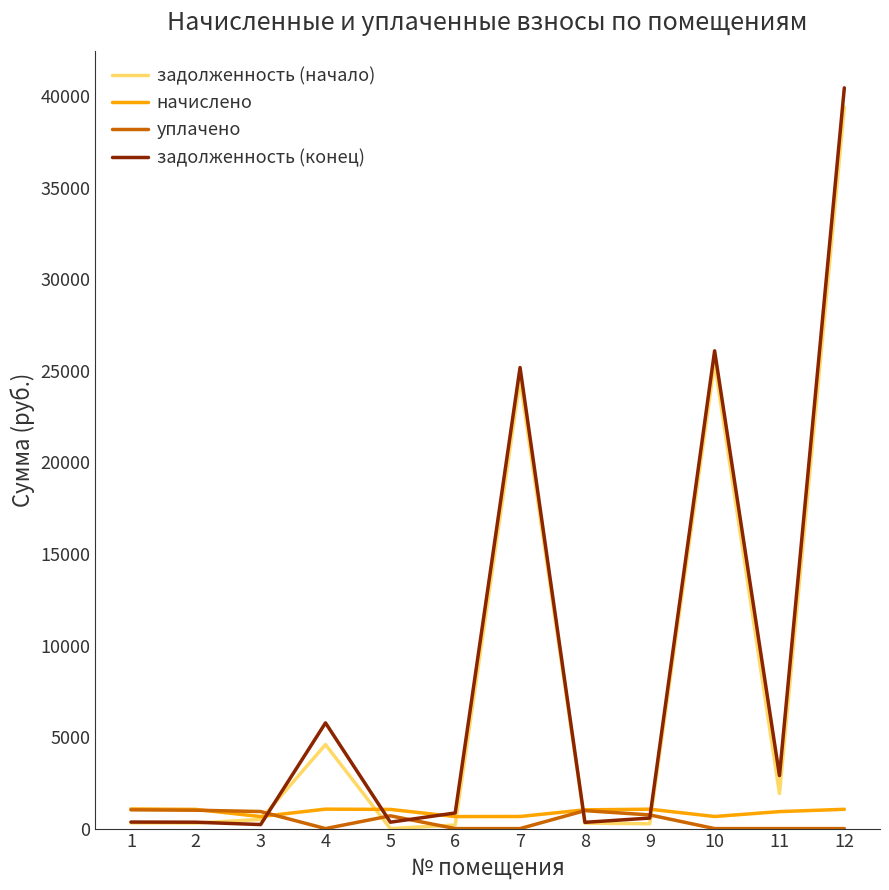

Is it true that задолженность (начало) equals 297.9 at 8?

True